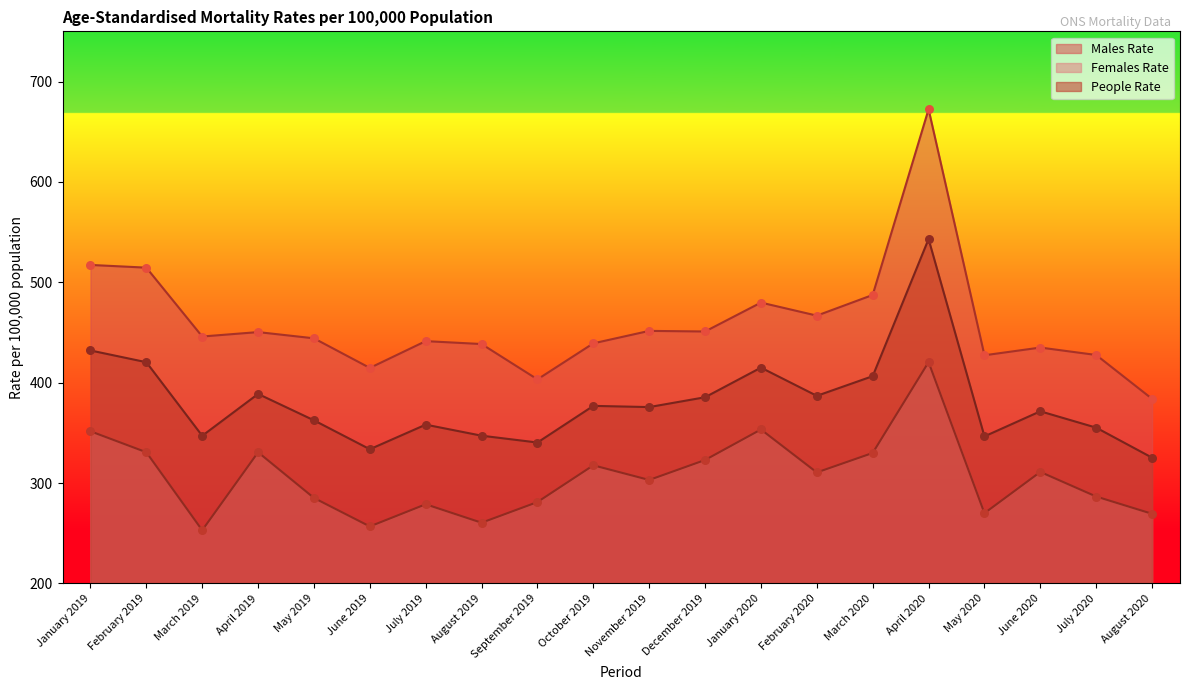

Which series contains the highest Y value?

Males Rate